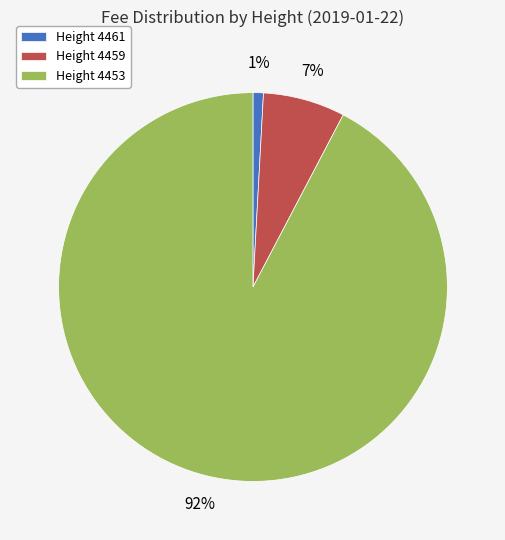

Which category has the biggest portion of the pie?

Height 4453